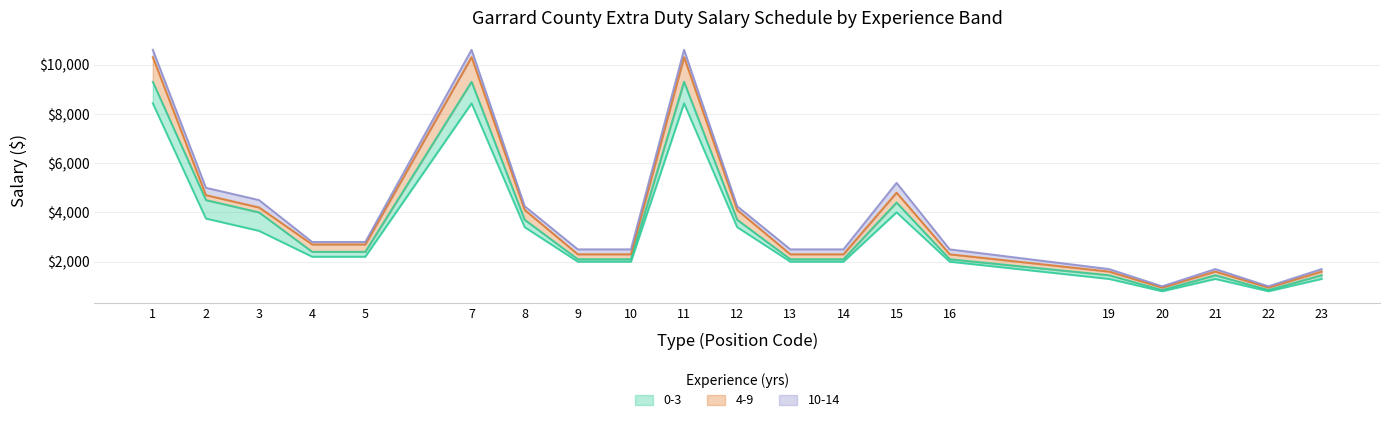

Is the value of 15-19 at 10 greater than the value of 10-14 at 7?

No